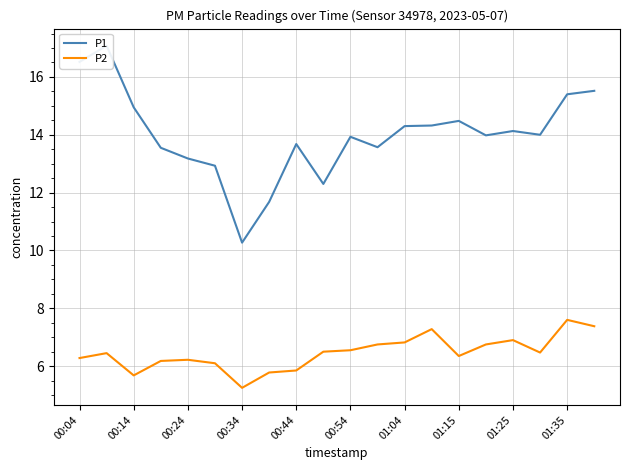

The P2 series shows 6.3 at 00:04. True or false?

True